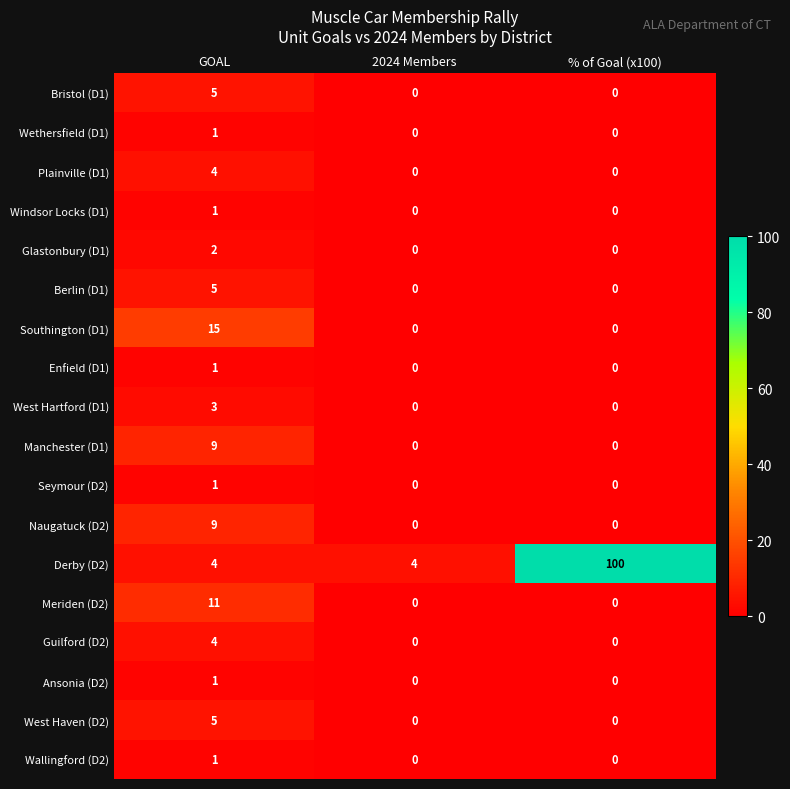

At how many categories does at least one series exceed 0?

3